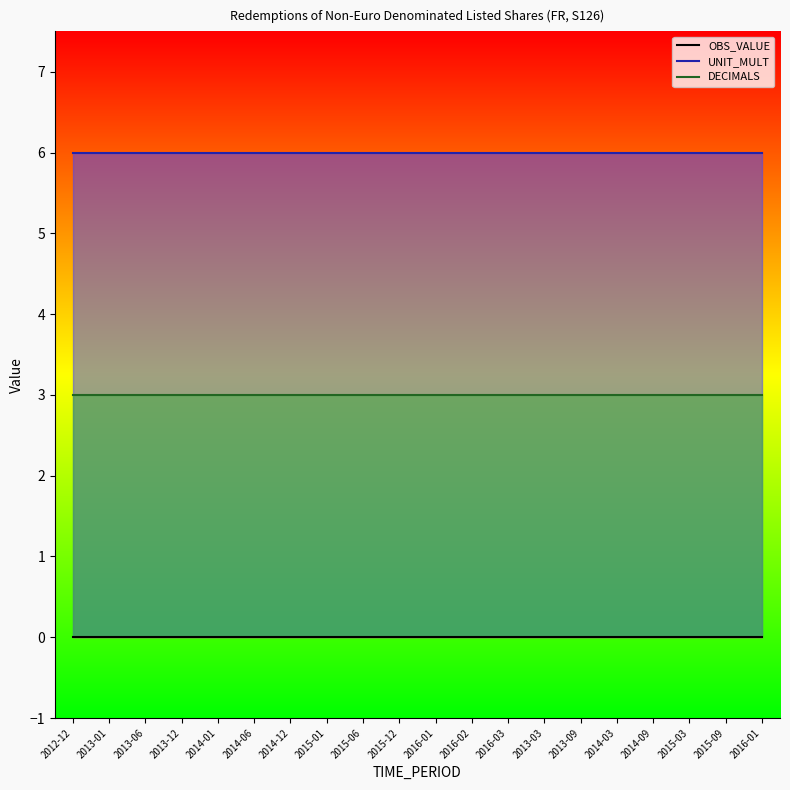

Reading left to right, what are all the values shown in this chart?

OBS_VALUE: 0	0	0	0	0	0	0	0	0	0	0	0	0	0	0	0	0	0	0	0
UNIT_MULT: 6	6	6	6	6	6	6	6	6	6	6	6	6	6	6	6	6	6	6	6
DECIMALS: 3	3	3	3	3	3	3	3	3	3	3	3	3	3	3	3	3	3	3	3